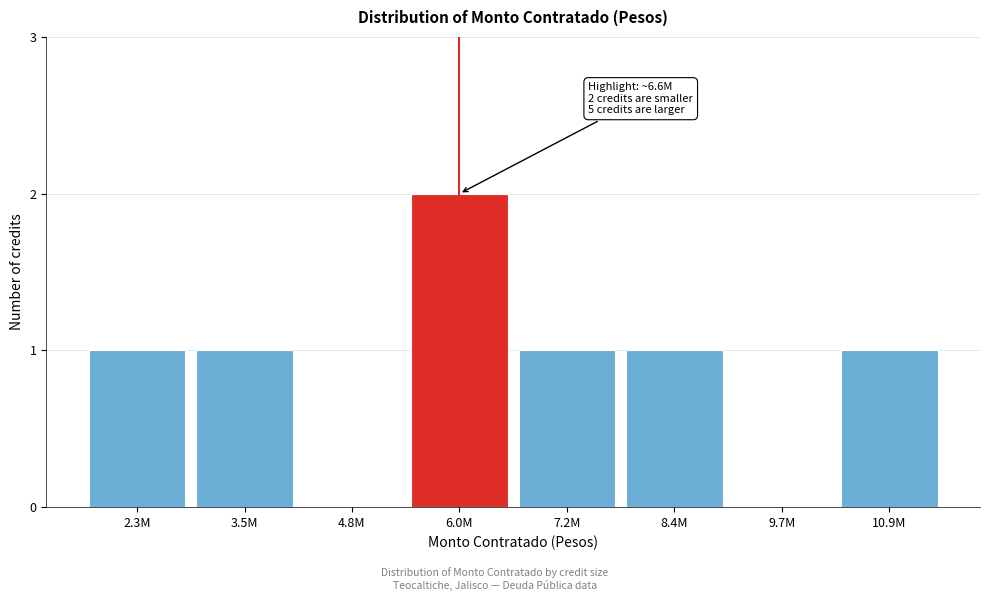

Reading left to right, list all the values displayed in this chart.

2.3M=1	3.5M=1	4.8M=0	6.0M=2	7.2M=1	8.4M=1	9.7M=0	10.9M=1